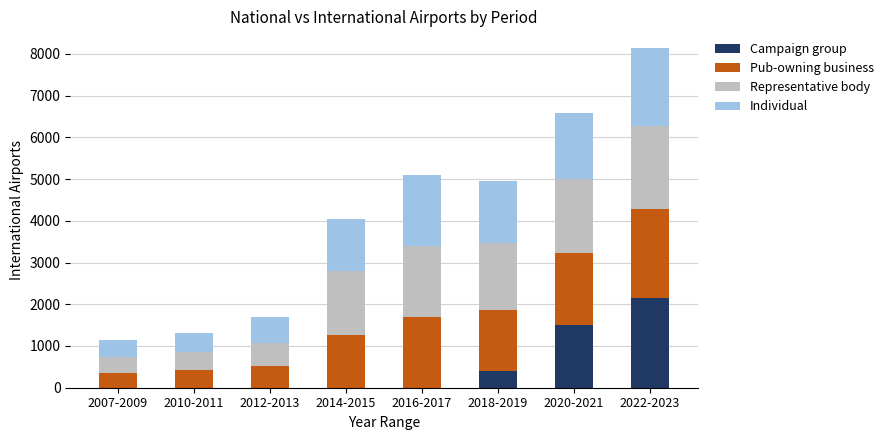

At which label is Campaign group closest to 1071?

2020-2021